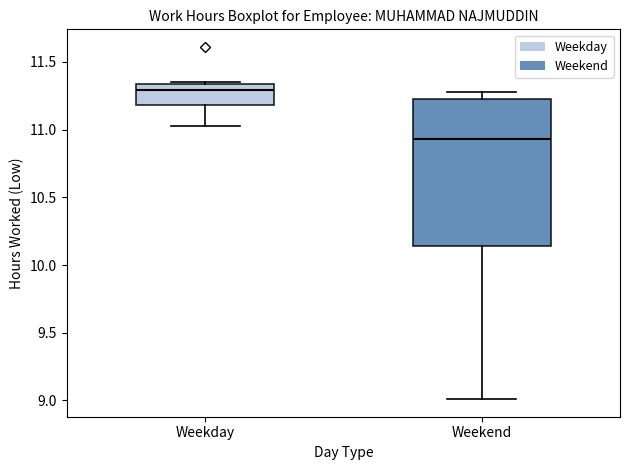

Reading left to right, read every box against the y-axis: the position of its median line, the range the box covers, and the ends of its whiskers. The values are not printed on the chart, so give them approximately, as read against the axis.

Weekday: median 11.30, box 11.20 to 11.35, whiskers 11.05 to 11.35
Weekend: median 10.95, box 10.15 to 11.20, whiskers 9.00 to 11.30